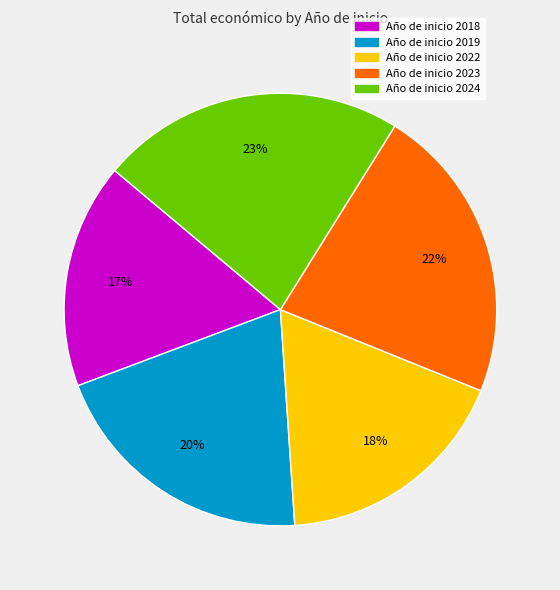

To the nearest percent, what is the difference between the largest and smallest slice percentages?

6%